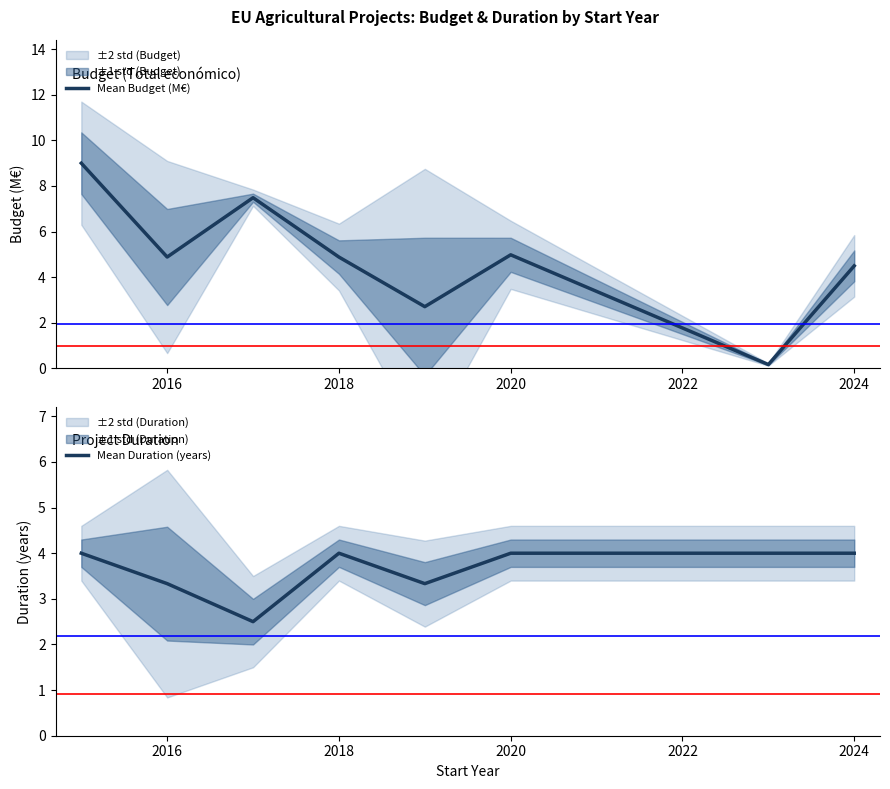

At how many categories does at least one series exceed 7?

2